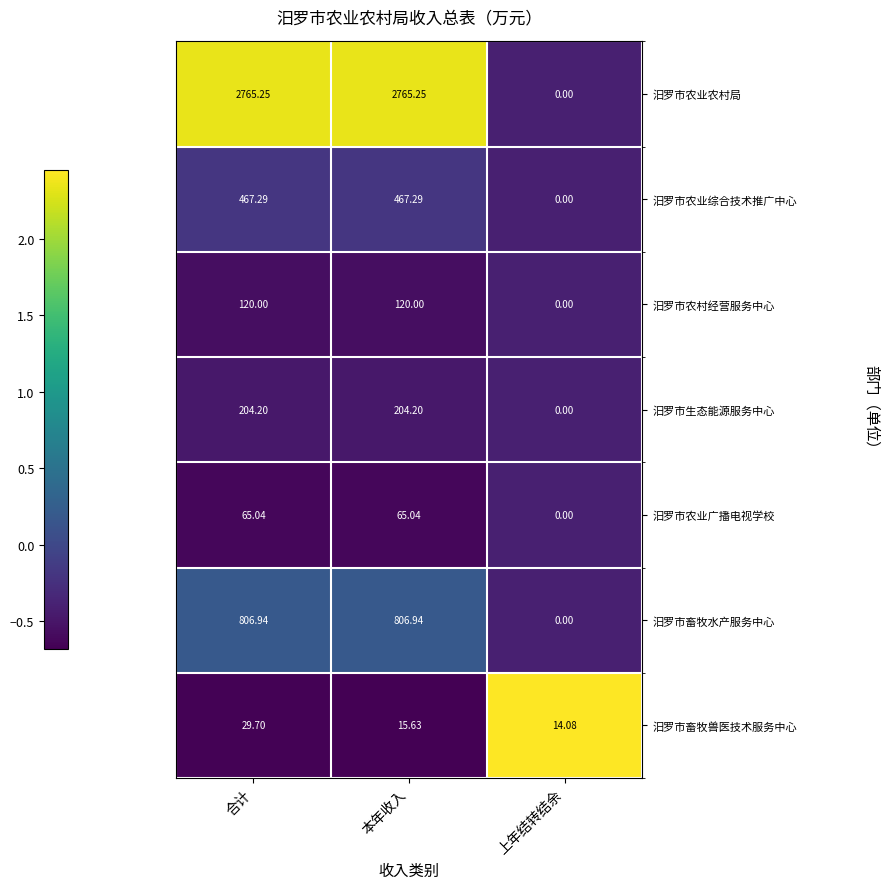

Which category has the highest value in the 汨罗市畜牧兽医技术服务中心 series?

合计